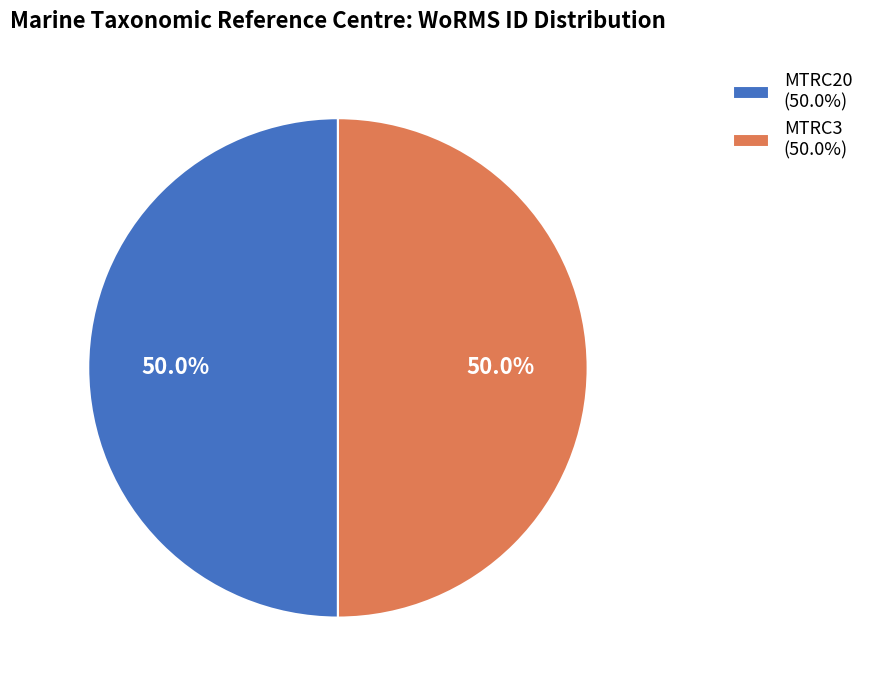

To the nearest percent, what percentage of the pie is MTRC3?

50%